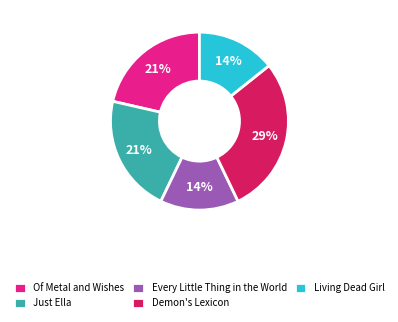

Is there a majority slice in this chart?

No